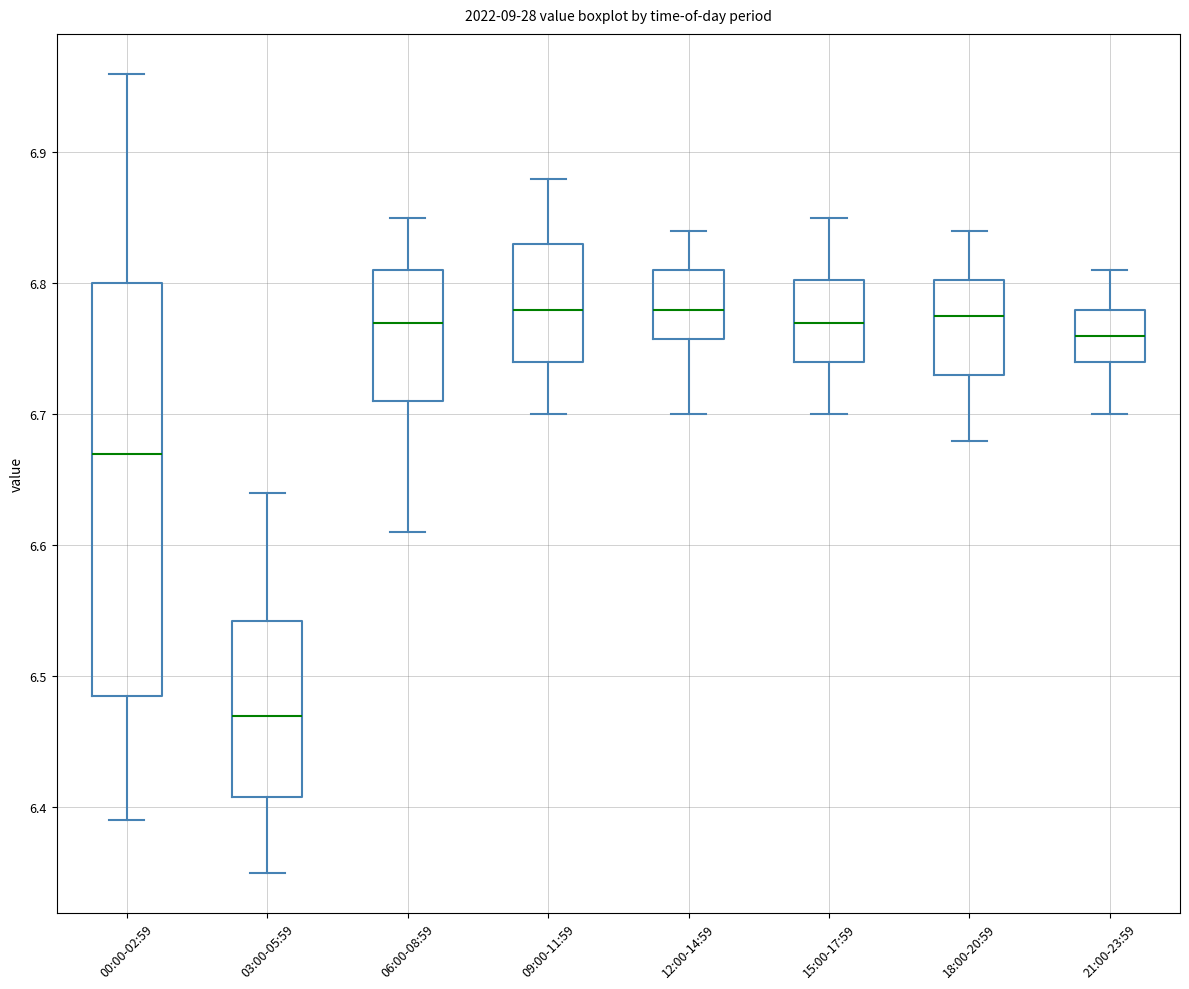

Reading left to right, transcribe this box plot: for each box, give where its median line is, the range the box spans, and where its two whiskers end, as read against the y-axis. The values are not printed on the chart, so give them approximately, as read against the axis.

00:00-02:59: median 6.67, box 6.49 to 6.80, whiskers 6.39 to 6.96
03:00-05:59: median 6.47, box 6.41 to 6.54, whiskers 6.35 to 6.64
06:00-08:59: median 6.77, box 6.71 to 6.81, whiskers 6.61 to 6.85
09:00-11:59: median 6.78, box 6.74 to 6.83, whiskers 6.70 to 6.88
12:00-14:59: median 6.78, box 6.76 to 6.81, whiskers 6.70 to 6.84
15:00-17:59: median 6.77, box 6.74 to 6.80, whiskers 6.70 to 6.85
18:00-20:59: median 6.78, box 6.73 to 6.80, whiskers 6.68 to 6.84
21:00-23:59: median 6.76, box 6.74 to 6.78, whiskers 6.70 to 6.81